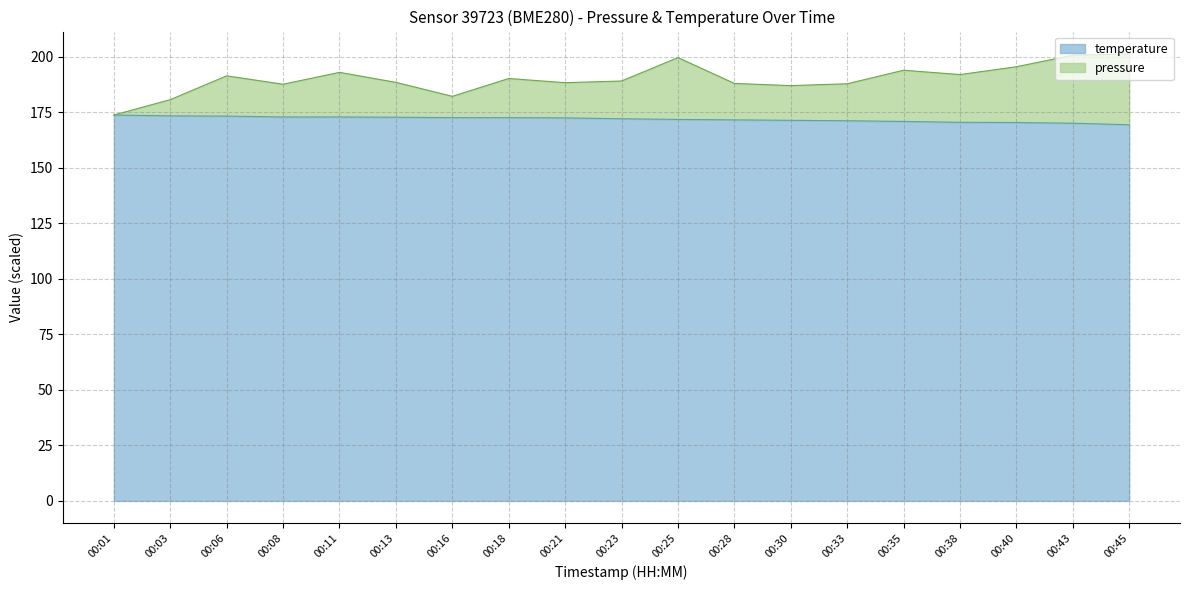

Does the chart have visible grid lines?

Yes